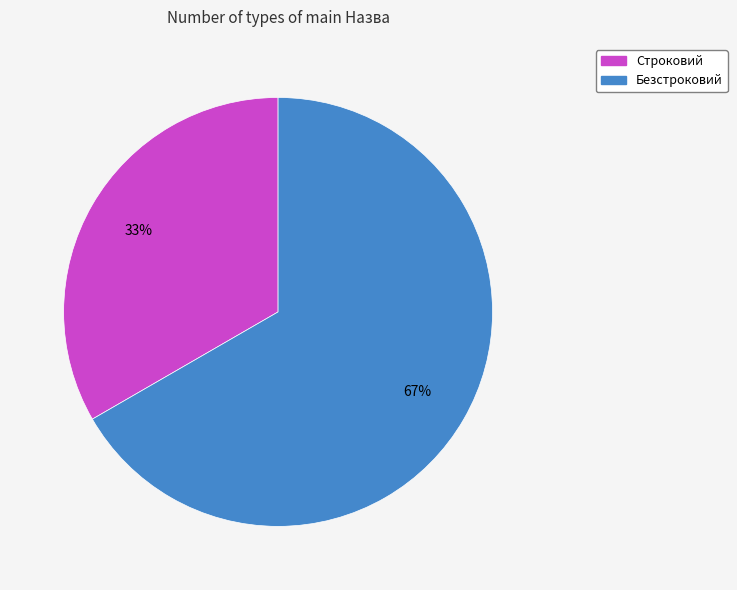

Combined, do Безстроковий and Строковий account for over 50%?

Yes